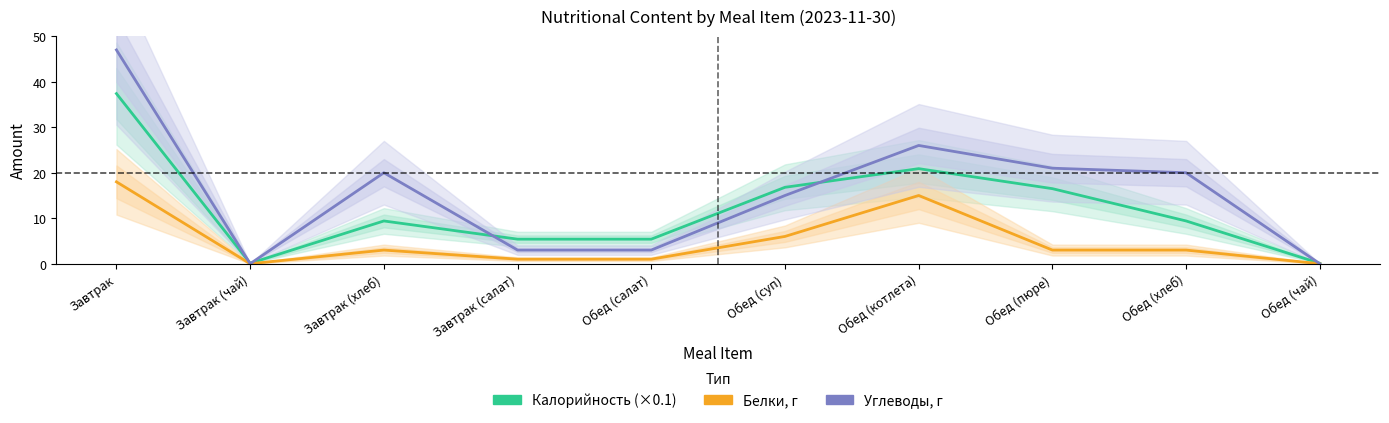

Rank the series by their maximum value, from lowest to highest.

Белки, г, Калорийность (×0.1), Углеводы, г